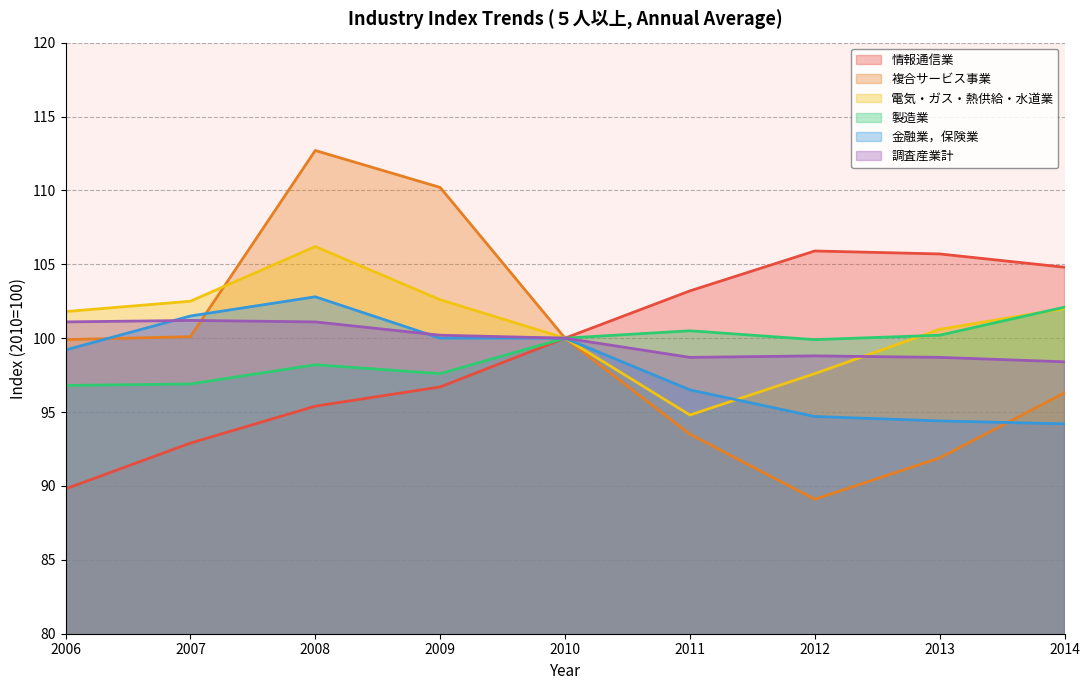

What is the sum of the 情報通信業 values at 2014 and 2011?

208.0